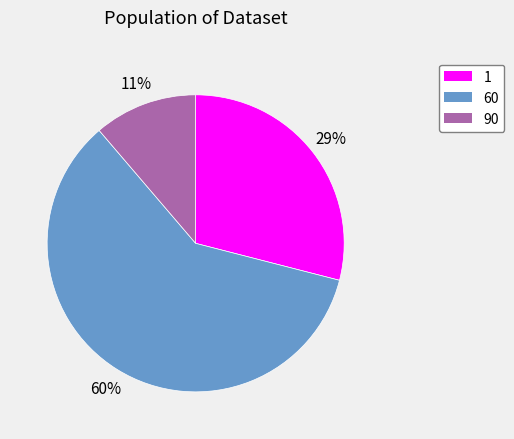

To the nearest percent, what is the combined percentage of 1 and 60?

89%